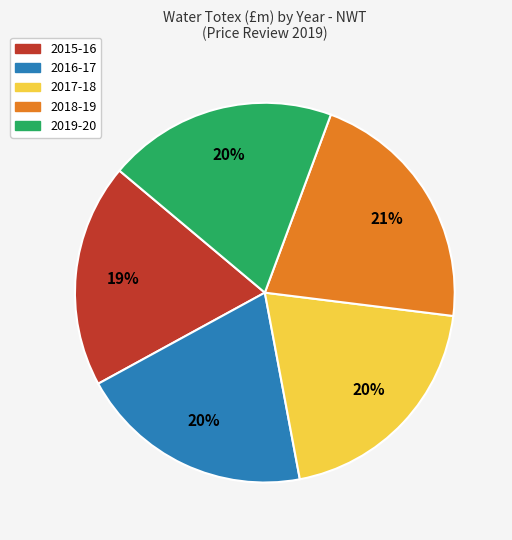

What percentage is the 2016-17 slice, to the nearest percent?

20%